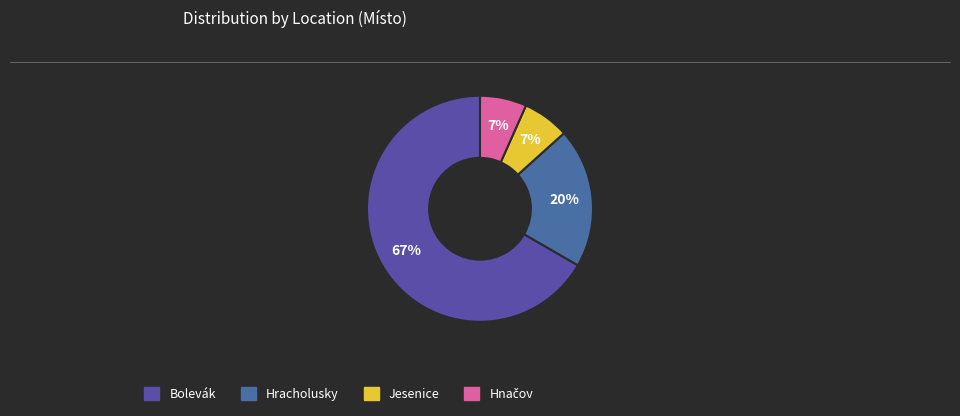

To the nearest percent, what portion does Jesenice represent?

7%